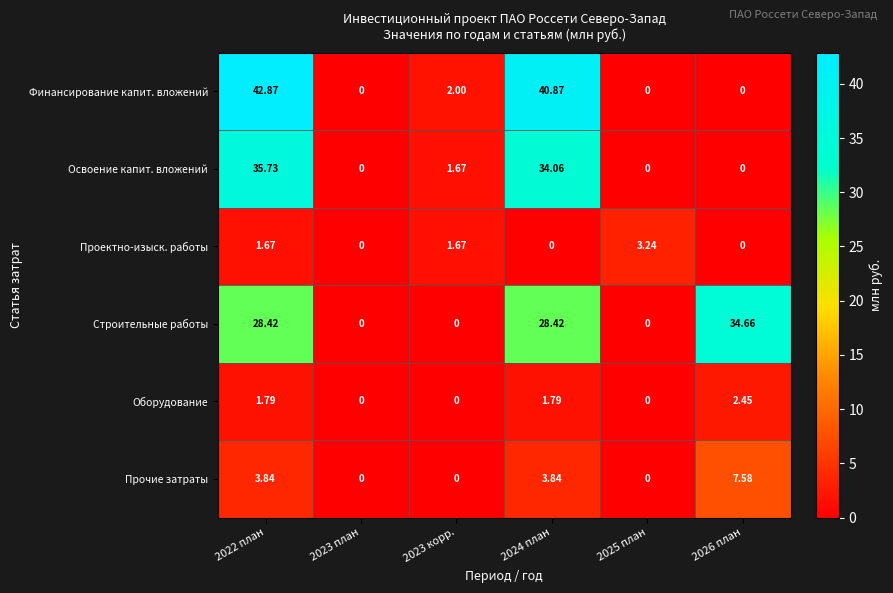

Which series has the widest spread of values?

Финансирование капит. вложений